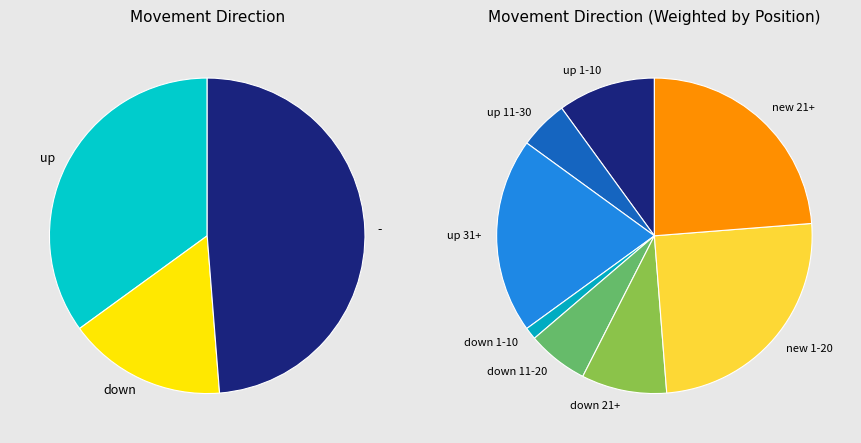

What is the smallest slice in the pie chart?

down